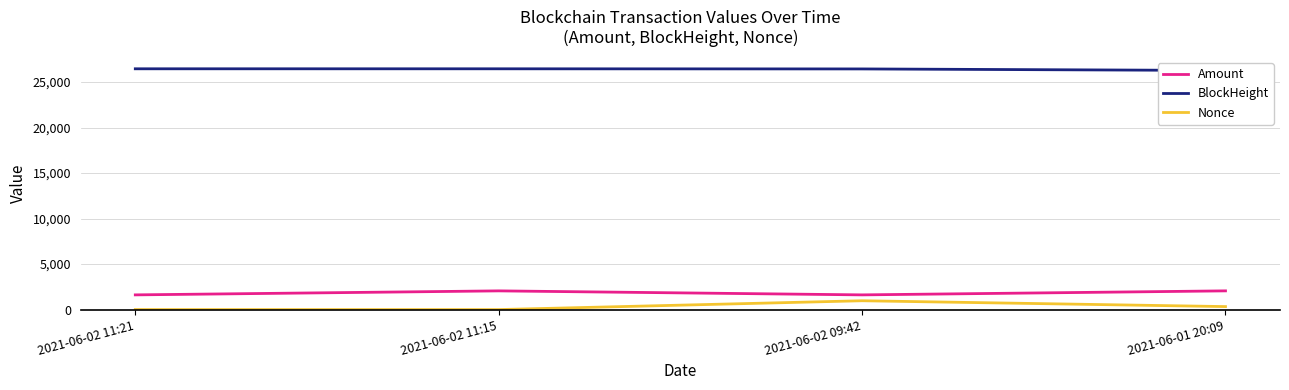

Rank the series by their maximum value, from lowest to highest.

Nonce, Amount, BlockHeight